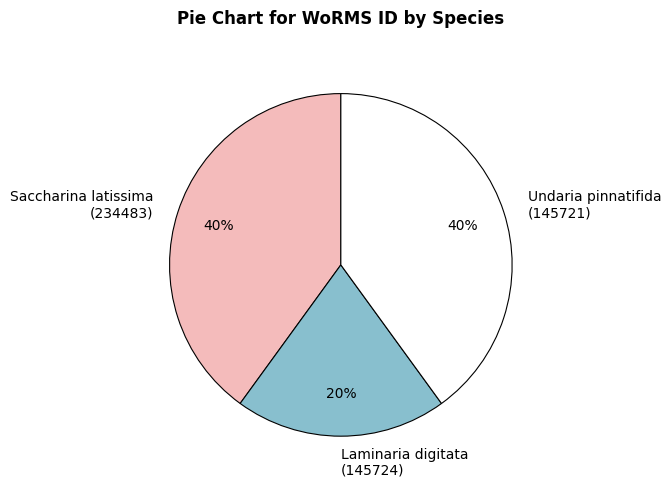

True or false: Saccharina latissima (234483) accounts for 40% of the total.

True